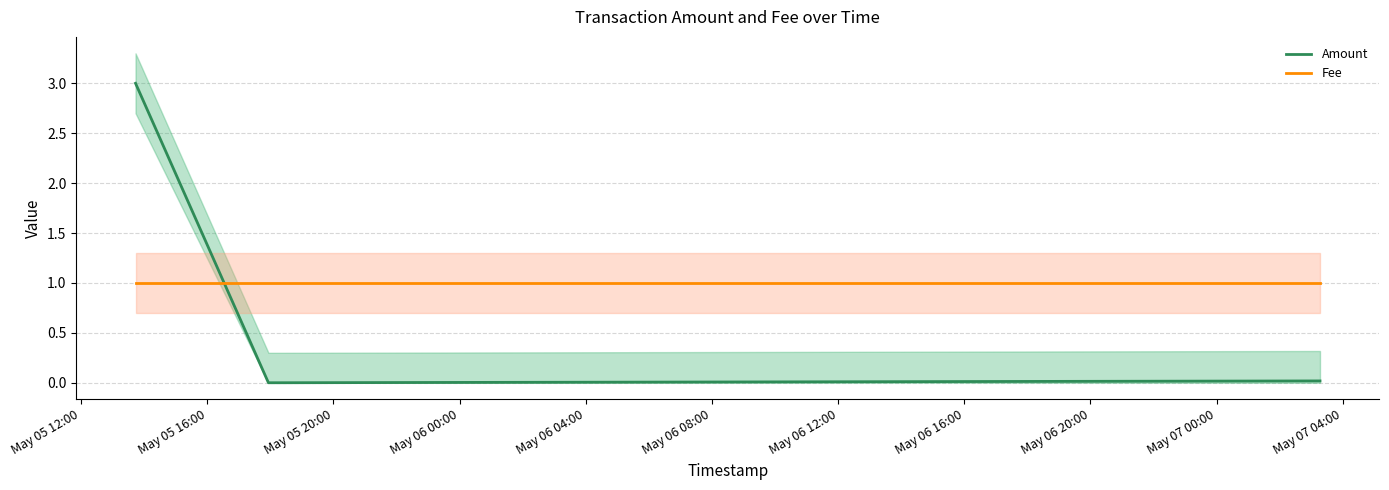

After their last crossing, which series has the higher values: Amount or Fee?

Fee